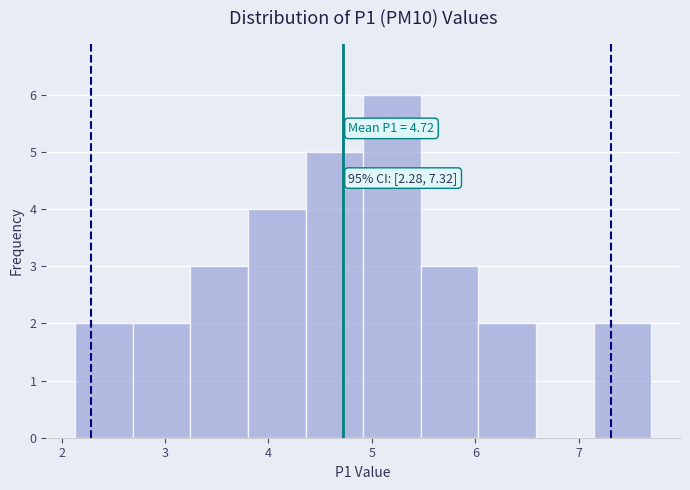

Over which range of the x-axis is the bar tallest?

4.9 to 5.5